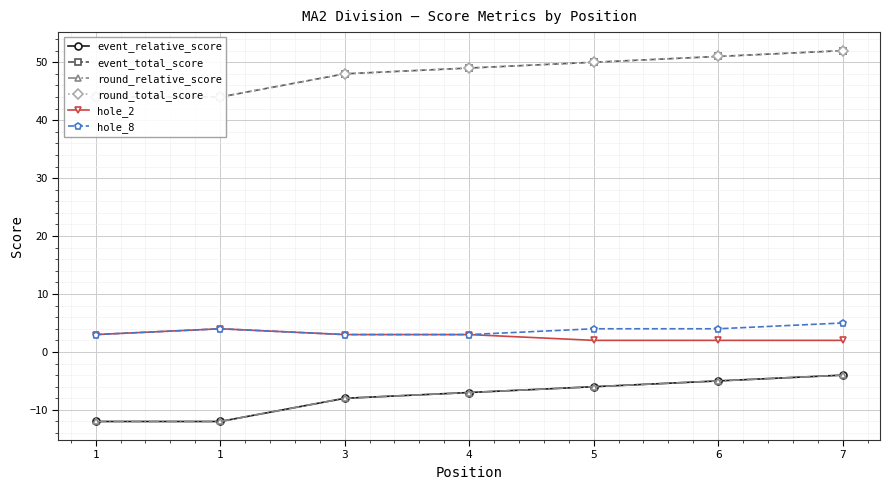

At which label is hole_8 closest to 4?

1